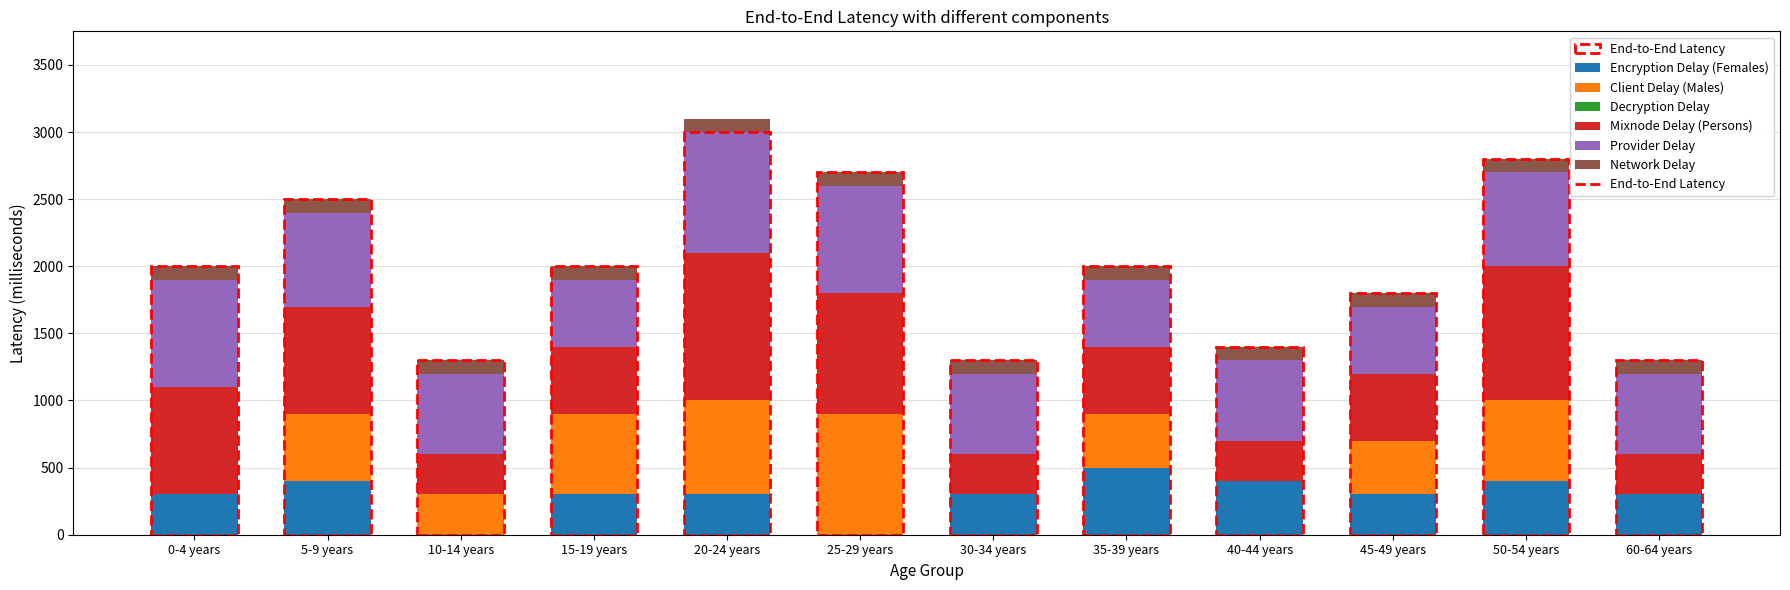

The value of Encryption Delay (Females) at 35-39 years is 130. True or false?

False